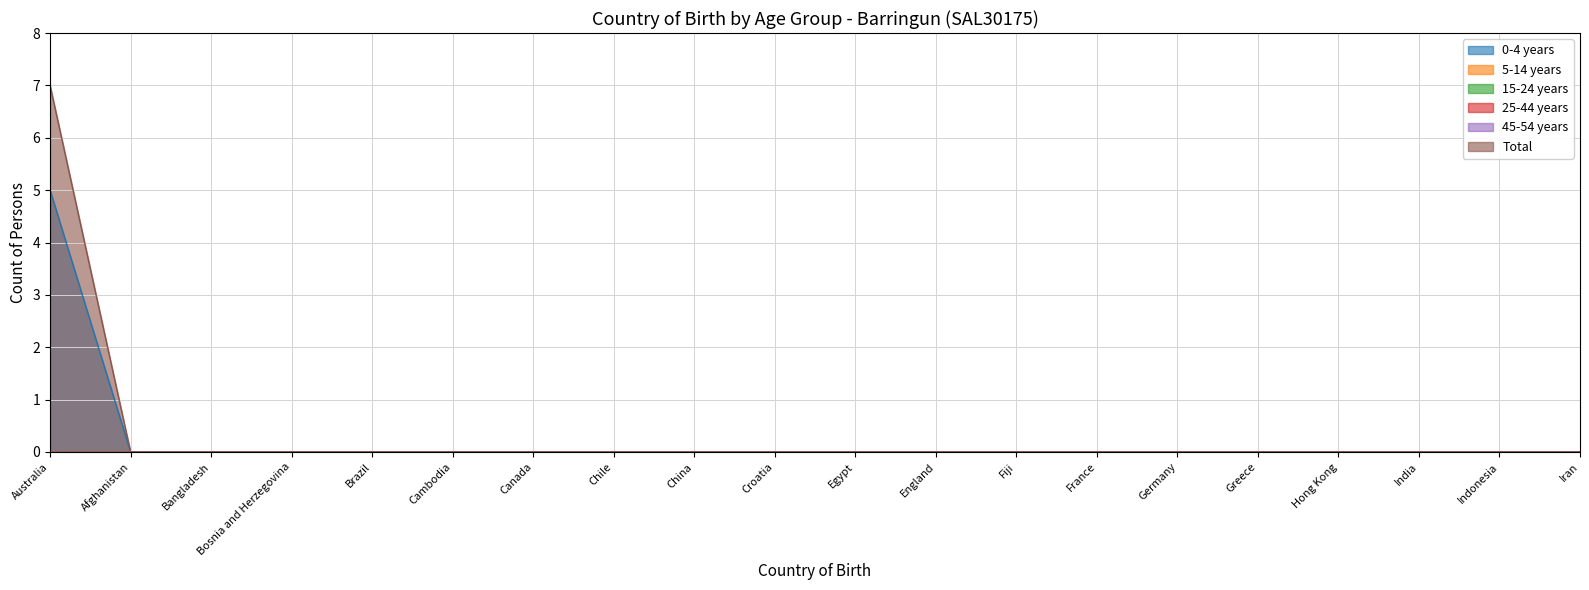

Does the chart have visible grid lines?

Yes